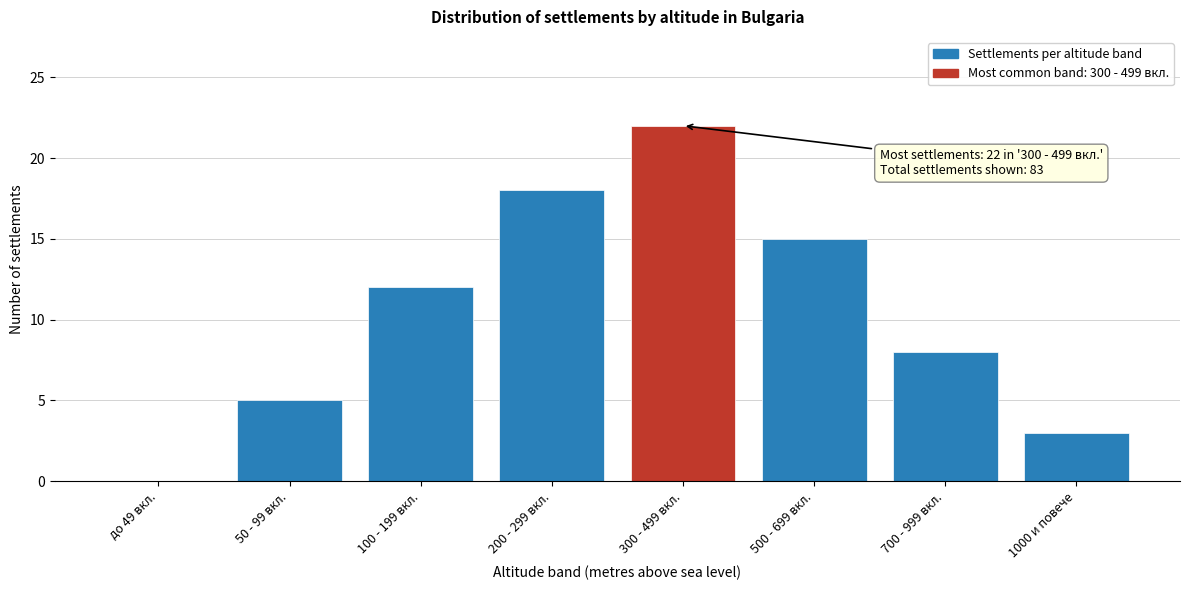

Reading left to right, list all the values displayed in this chart.

до 49 вкл.=0	50 - 99 вкл.=5	100 - 199 вкл.=12	200 - 299 вкл.=18	300 - 499 вкл.=22	500 - 699 вкл.=15	700 - 999 вкл.=8	1000 и повече=3